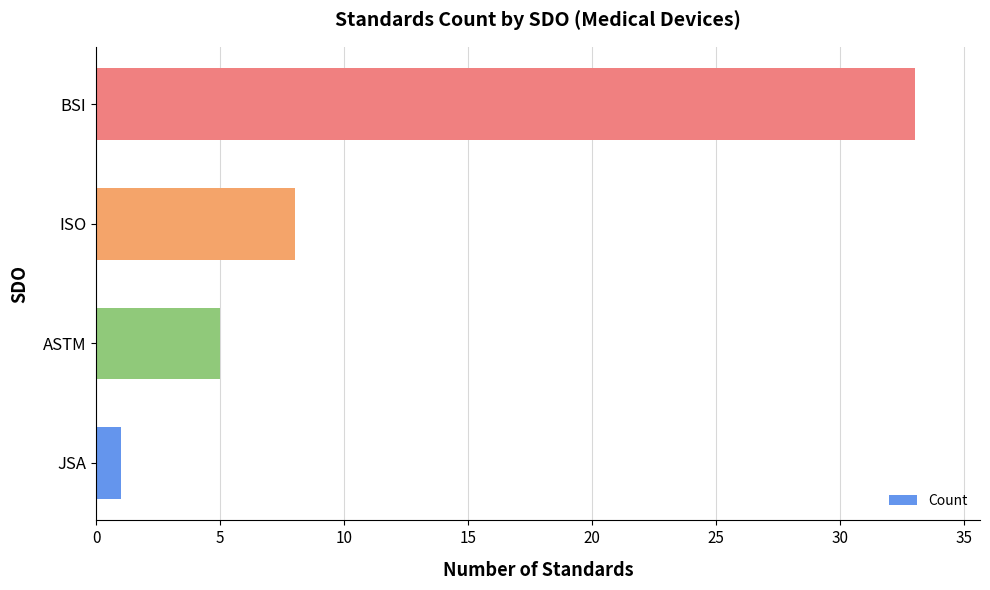

Between JSA and ASTM, which is larger?

ASTM